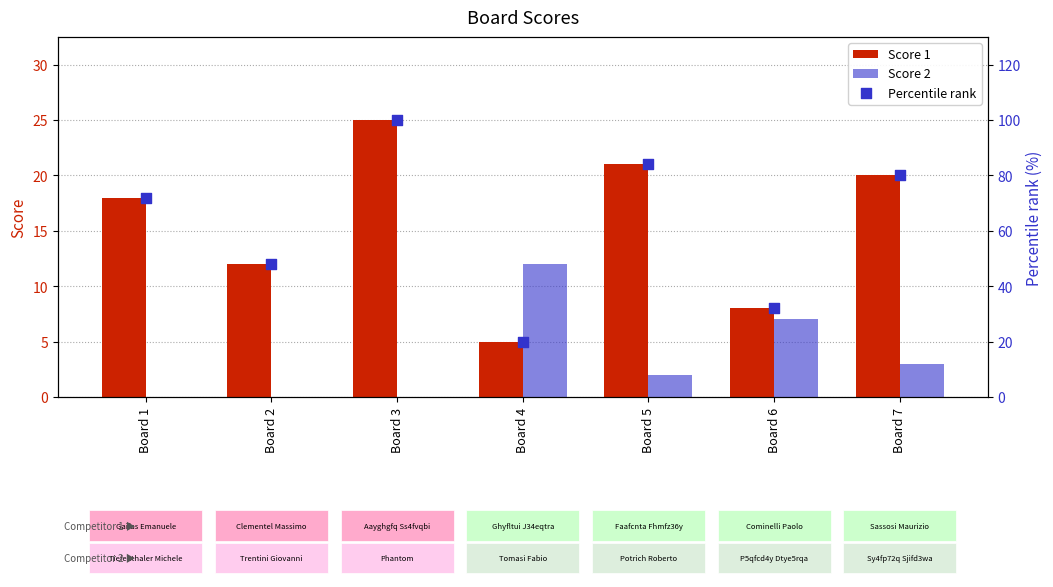

Which series reaches the maximum Y coordinate?

Percentile rank